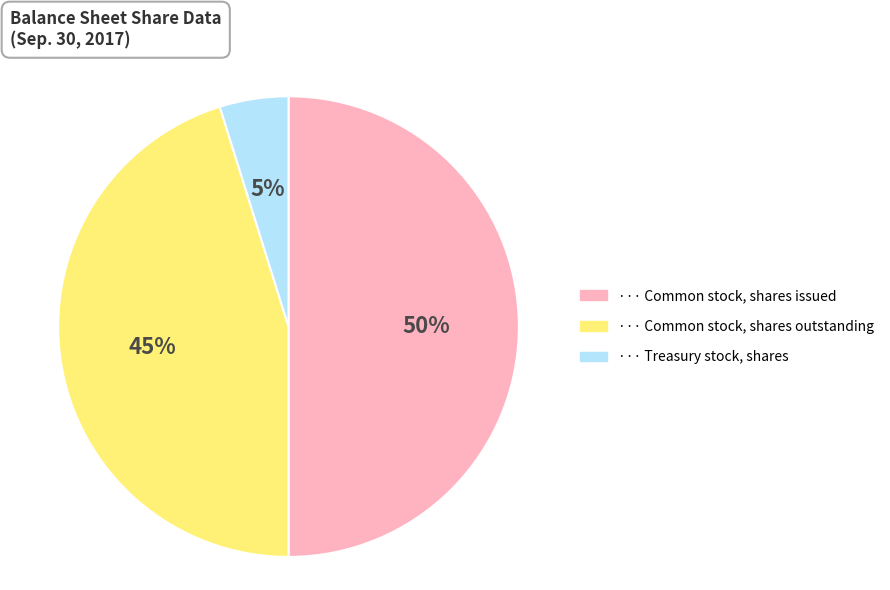

How many segments does this pie chart have?

3